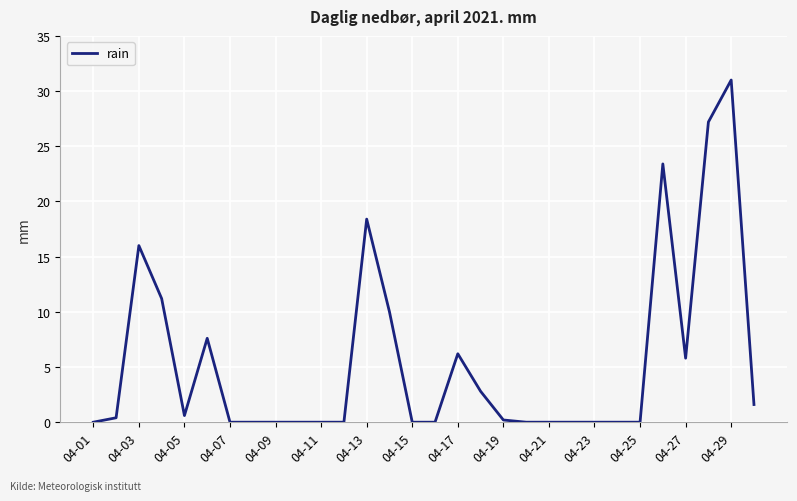

What is the maximum value shown in the chart?

31.0